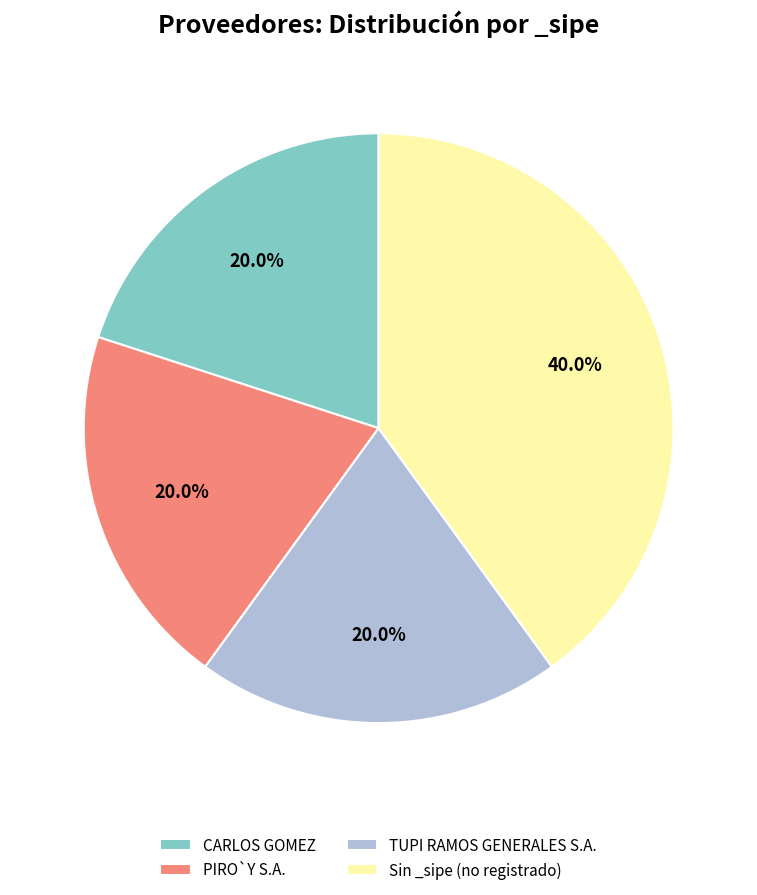

What is the largest slice in the pie chart?

Sin _sipe (no registrado)